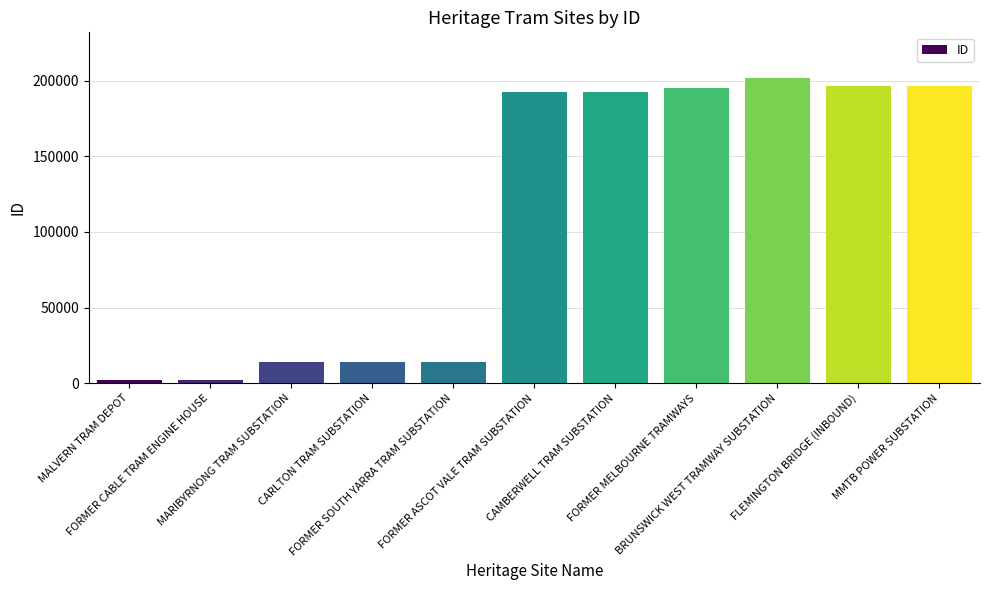

Where is the data nearest to the value 101957?

FORMER SOUTH YARRA TRAM SUBSTATION